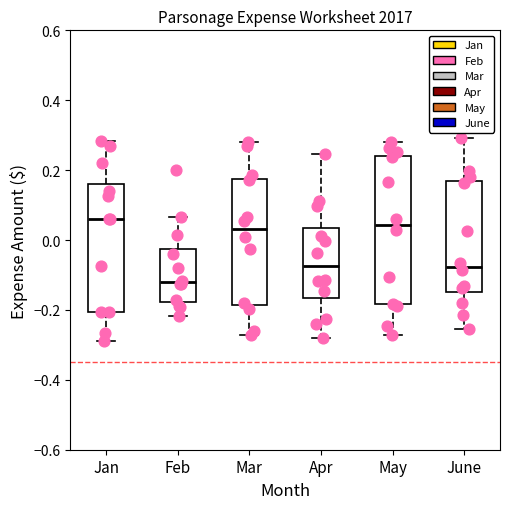

Reading left to right, transcribe this box plot: for each box, give where its median line is, the range the box spans, and where its two whiskers end, as read against the y-axis. The values are not printed on the chart, so give them approximately, as read against the axis.

Jan: median 0.06, box -0.20 to 0.16, whiskers -0.28 to 0.28
Feb: median -0.12, box -0.18 to -0.02, whiskers -0.22 to 0.06
Mar: median 0.04, box -0.18 to 0.18, whiskers -0.28 to 0.28
Apr: median -0.08, box -0.16 to 0.04, whiskers -0.28 to 0.24
May: median 0.04, box -0.18 to 0.24, whiskers -0.28 to 0.28
June: median -0.08, box -0.14 to 0.16, whiskers -0.26 to 0.30